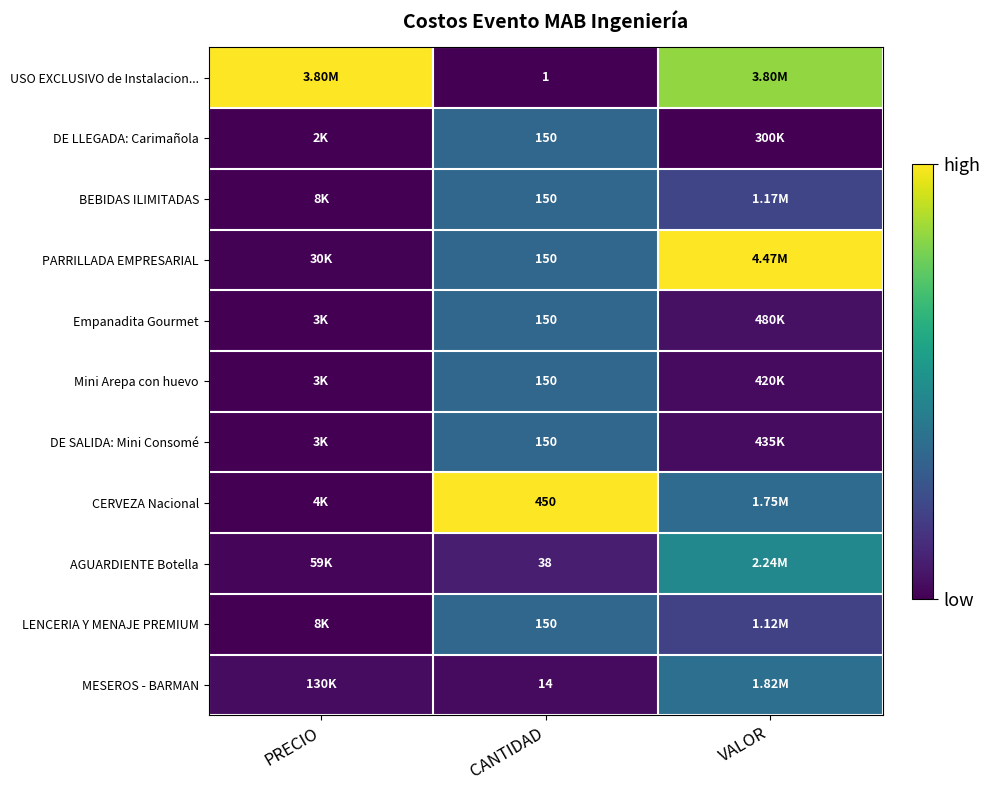

The BEBIDAS ILIMITADAS series shows 0.1 at VALOR. True or false?

False